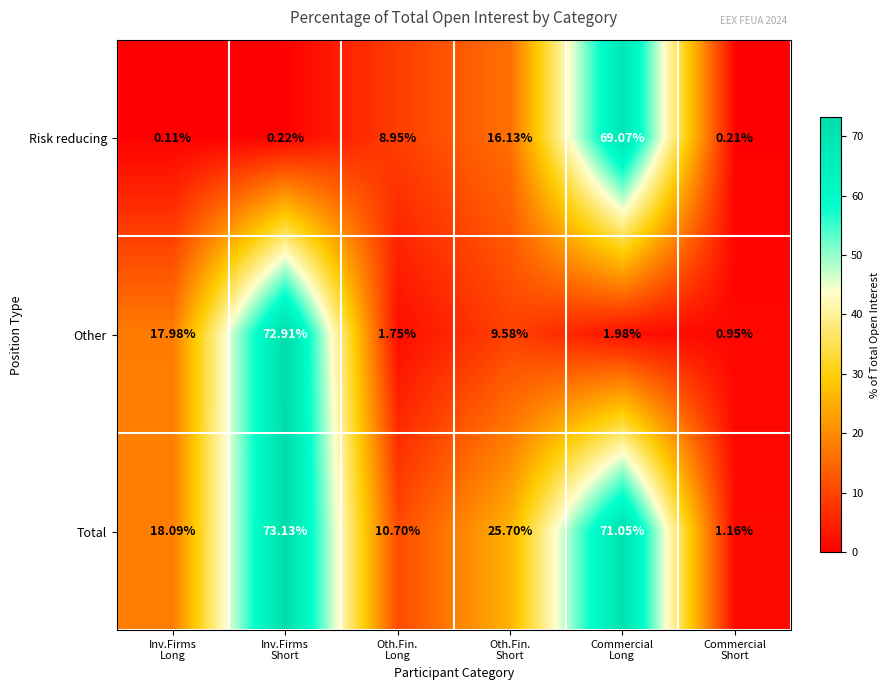

List the series in order of their peak value, highest first.

Total, Other, Risk reducing